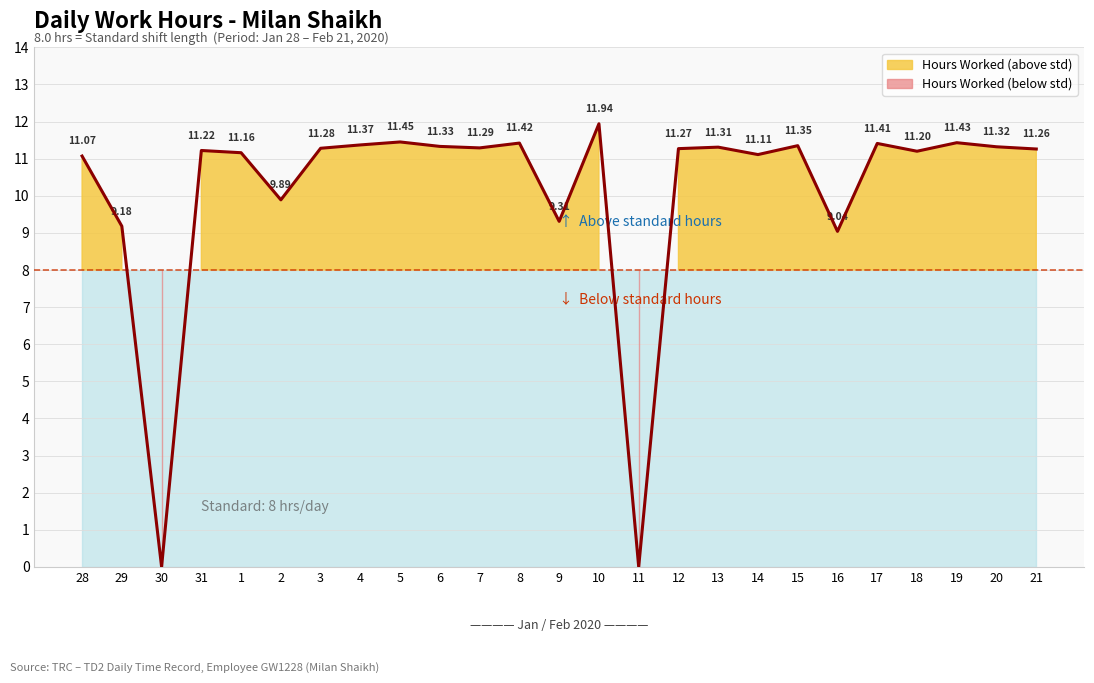

Where is the data nearest to the value 5?

16